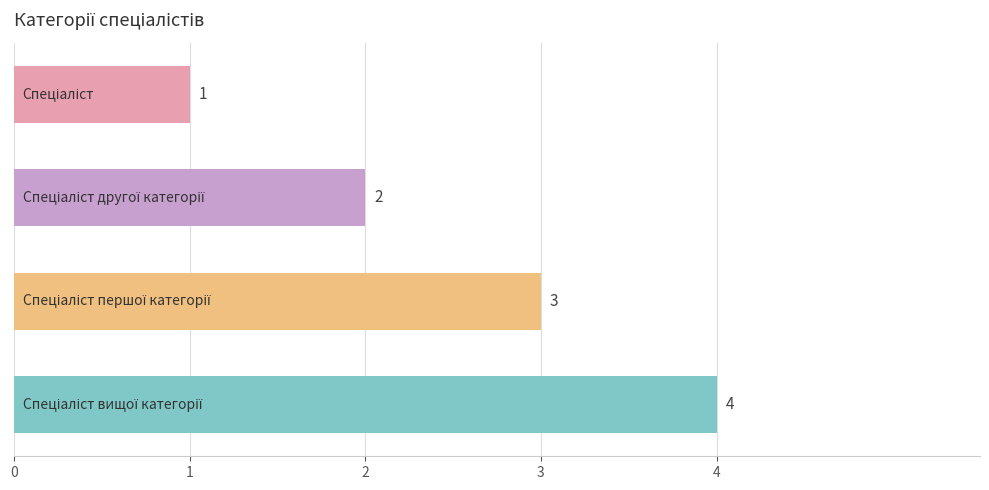

What is the value of the 3rd bar from the top?

3